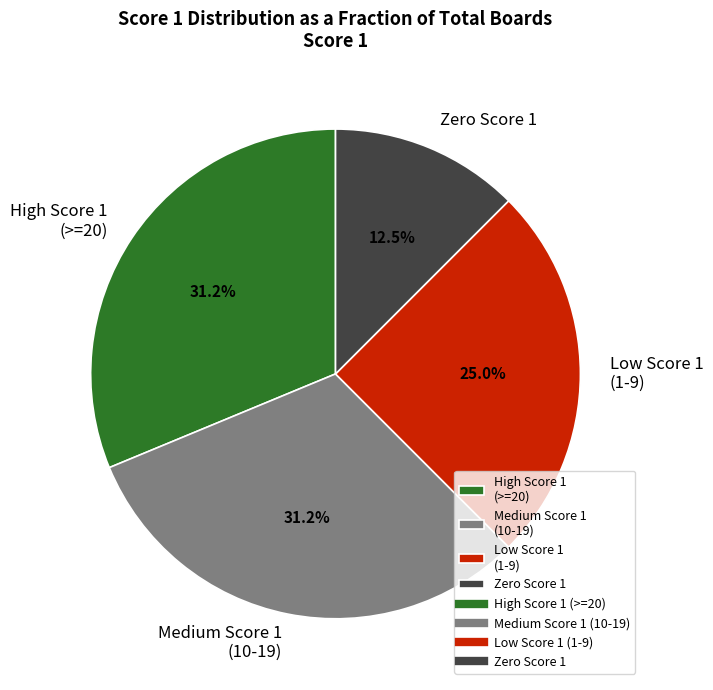

Does Medium Score 1 (10-19) account for over 50% of the chart?

No